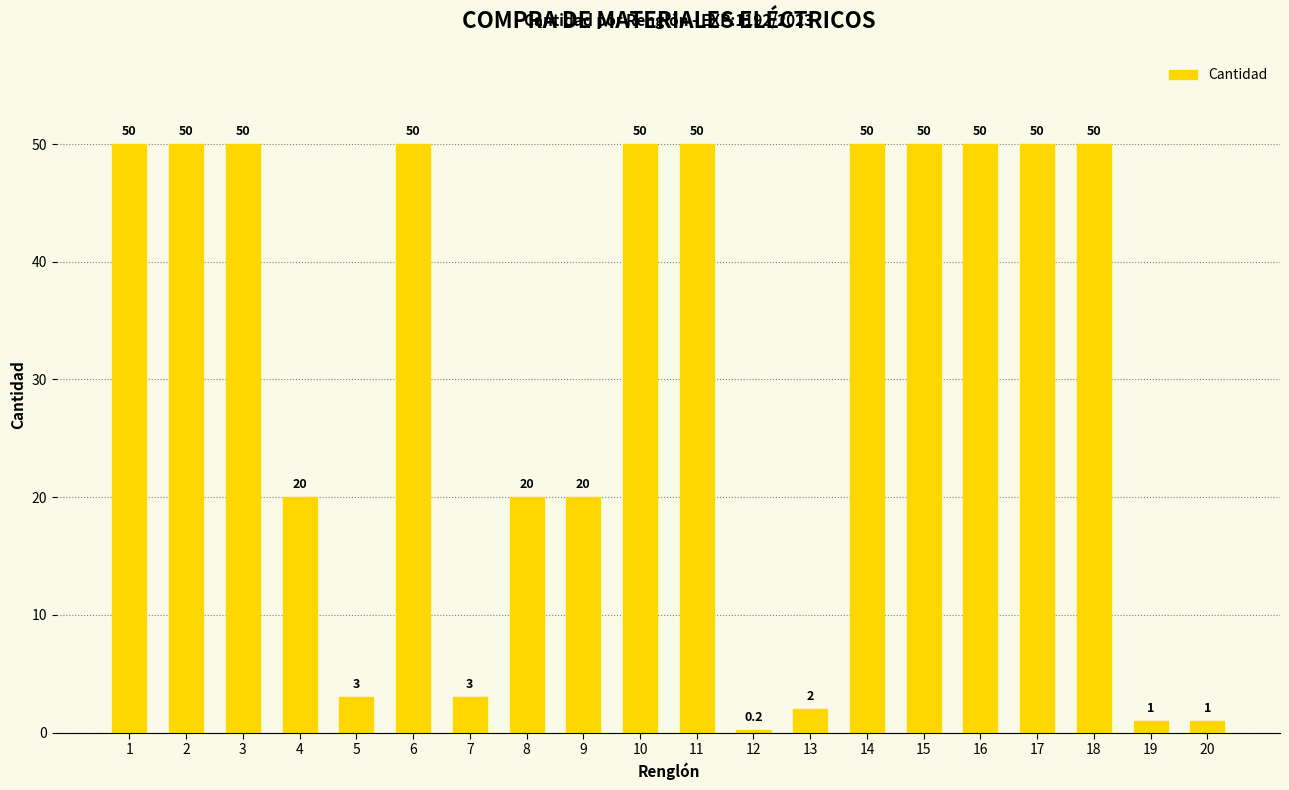

What value does the data have at 1?

50.0